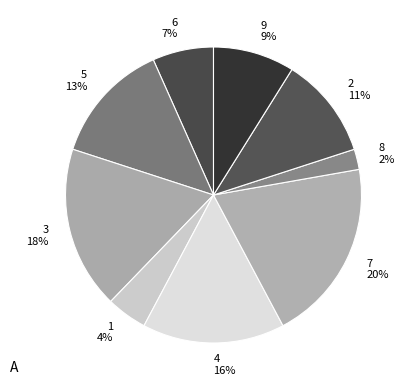

How many segments does this pie chart have?

9